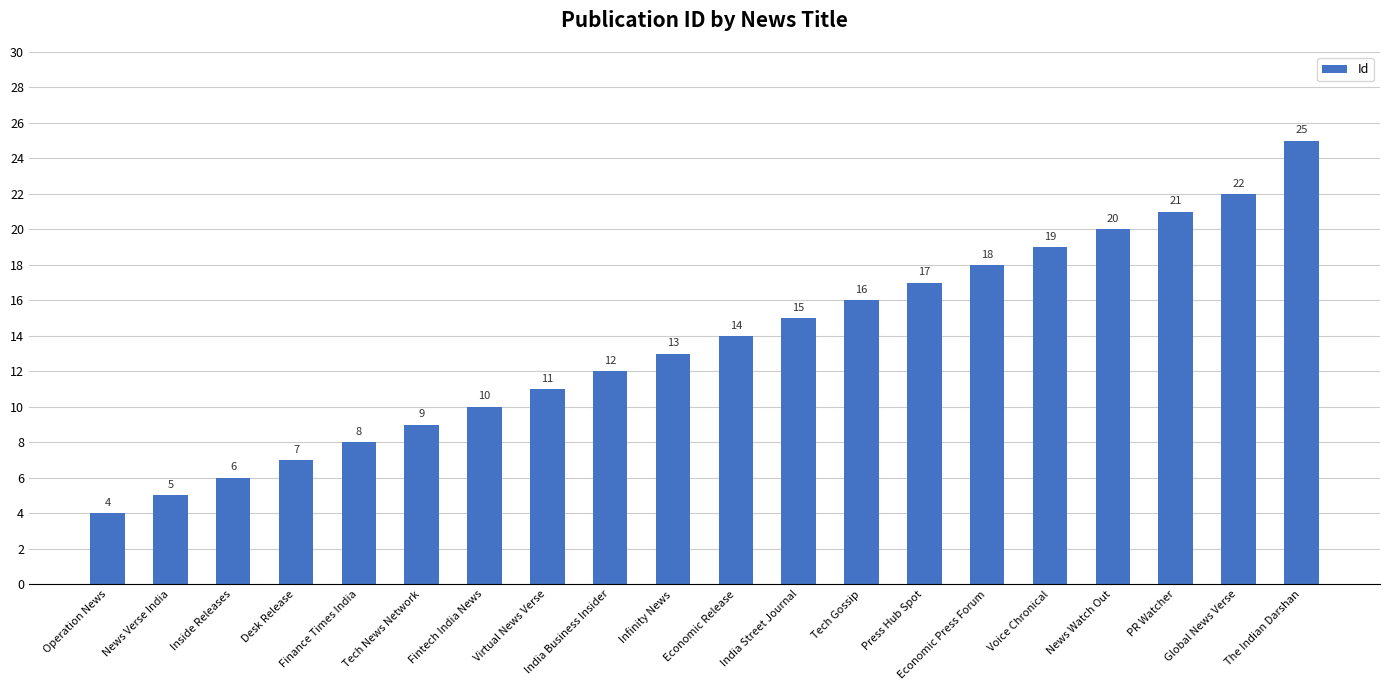

Which has a higher value, The Indian Darshan or Press Hub Spot?

The Indian Darshan